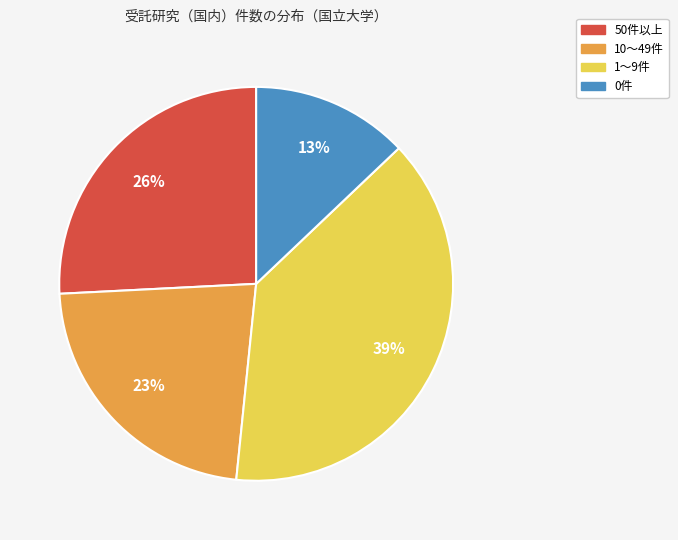

To the nearest percent, what is the average slice percentage?

25%